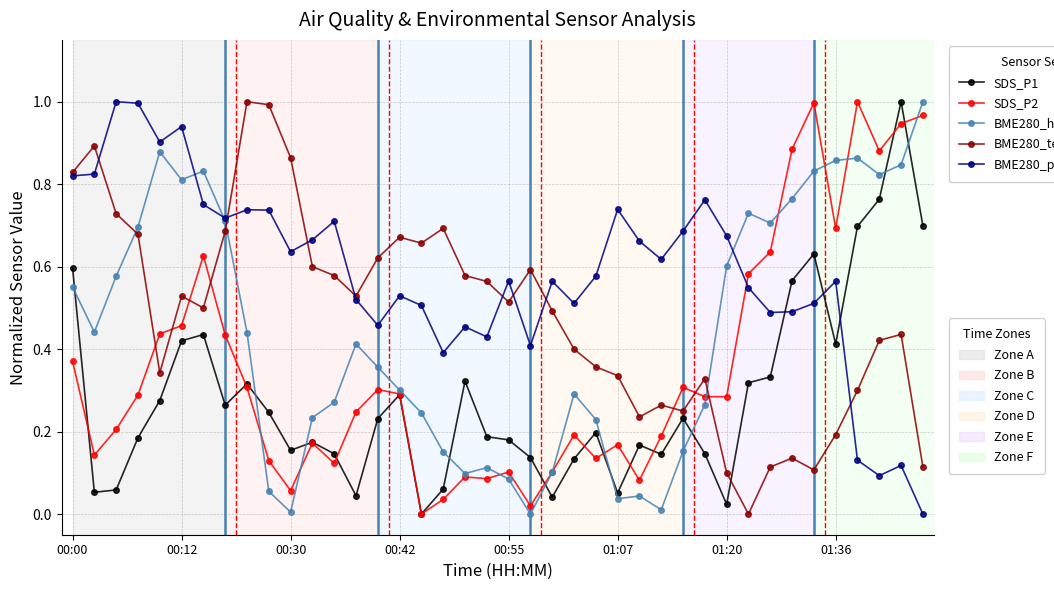

How many lines are shown in the chart?

5